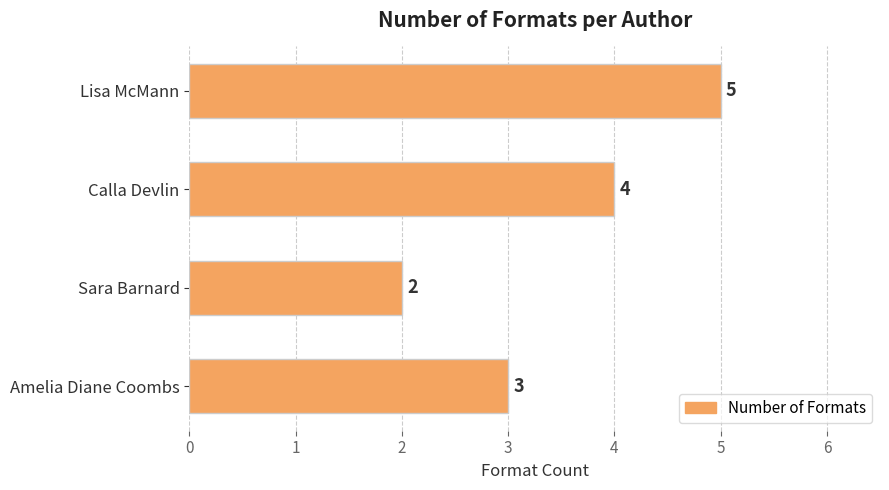

List the labels in order of value, smallest first.

Sara Barnard, Amelia Diane Coombs, Calla Devlin, Lisa McMann